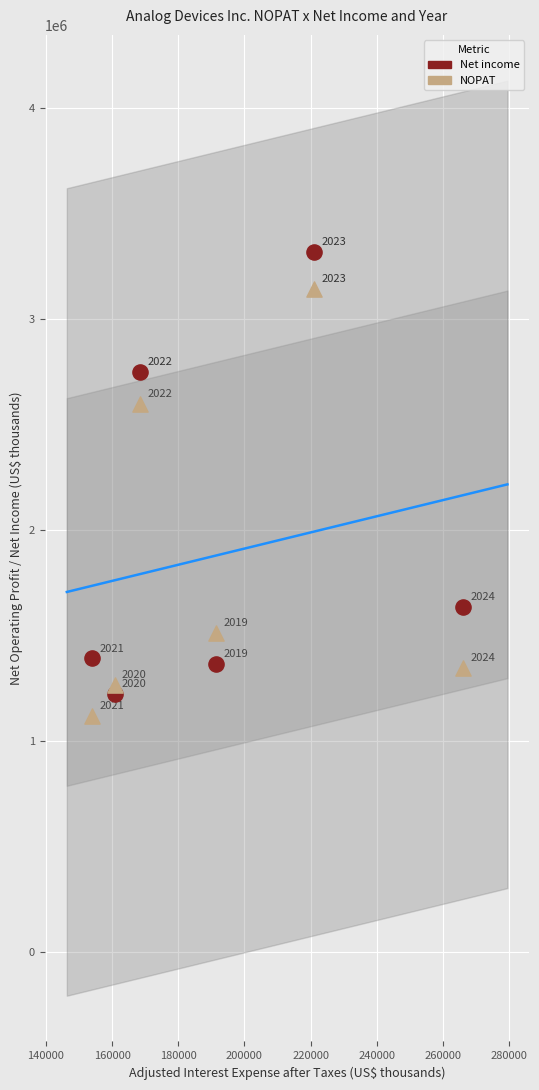

Which series contains the lowest Y value?

NOPAT